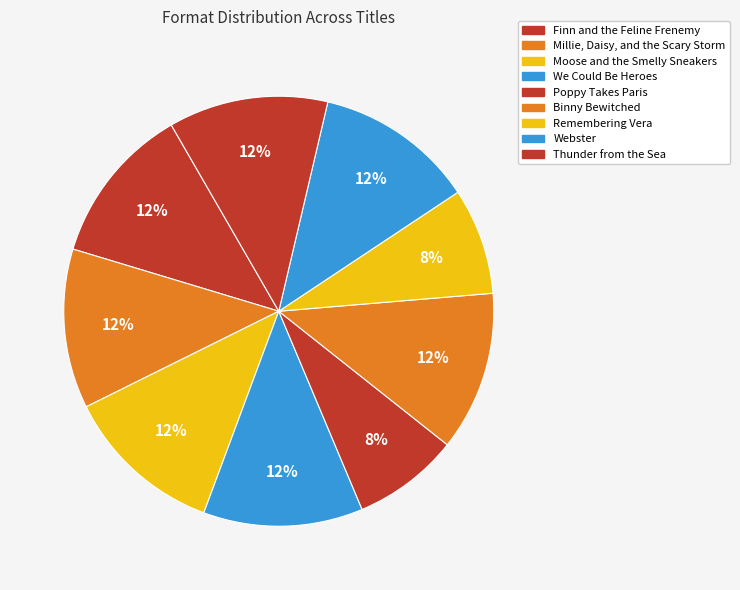

Count the number of slices in the pie.

9